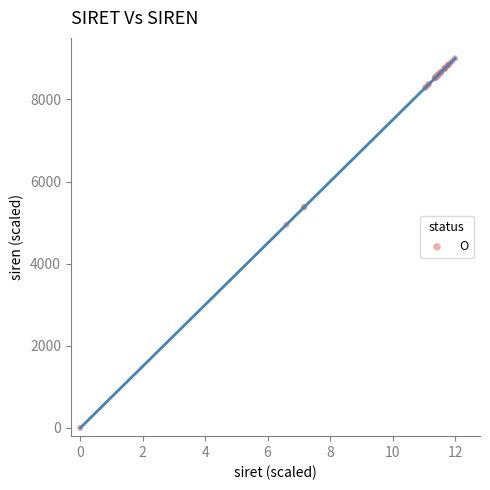

What Y value in the scatter plot is closest to 4500?

4951.5